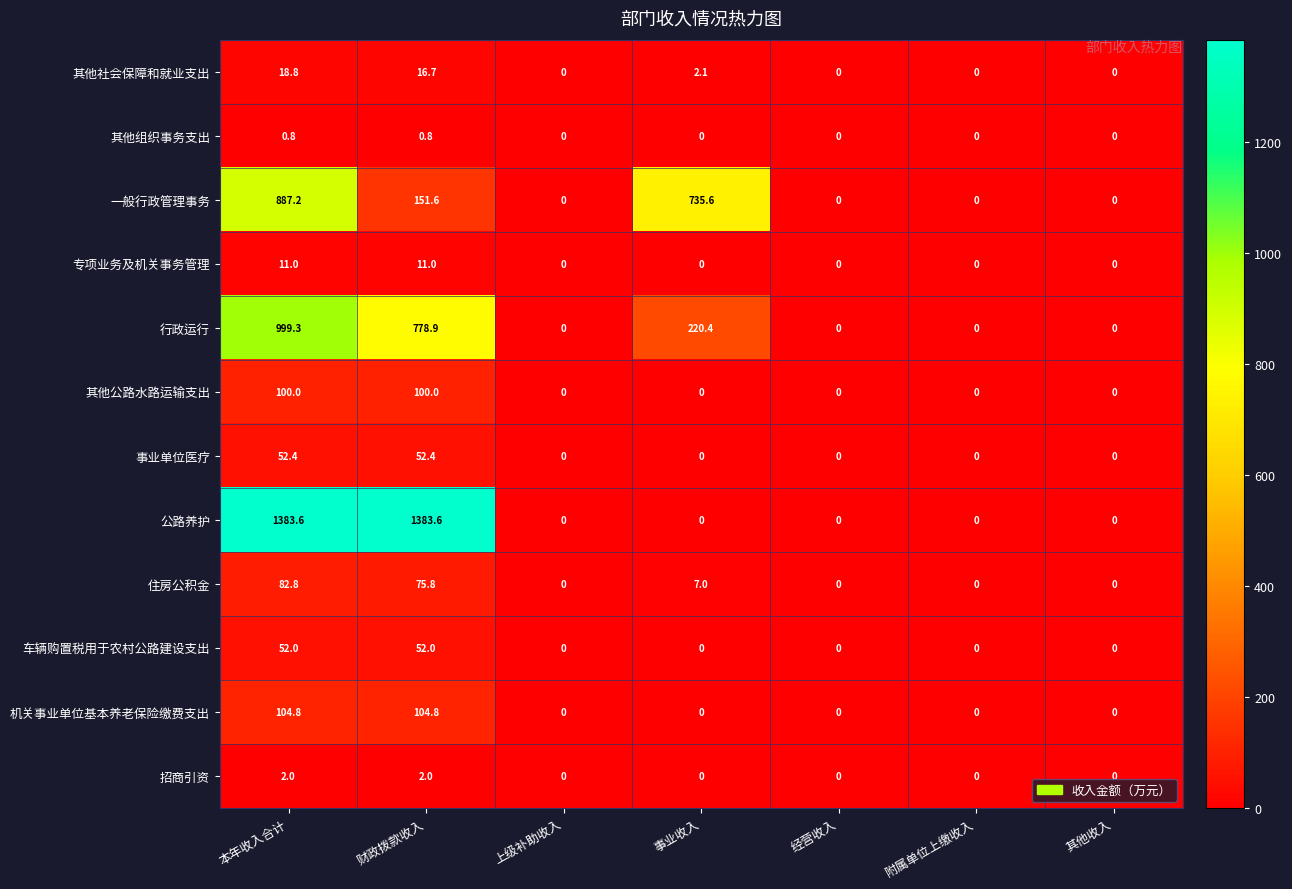

Which series has the largest total across all categories?

公路养护